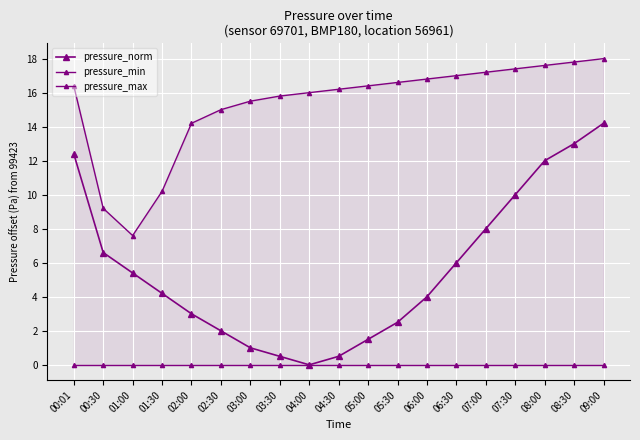

What is the total value across all series at 03:00?

16.5